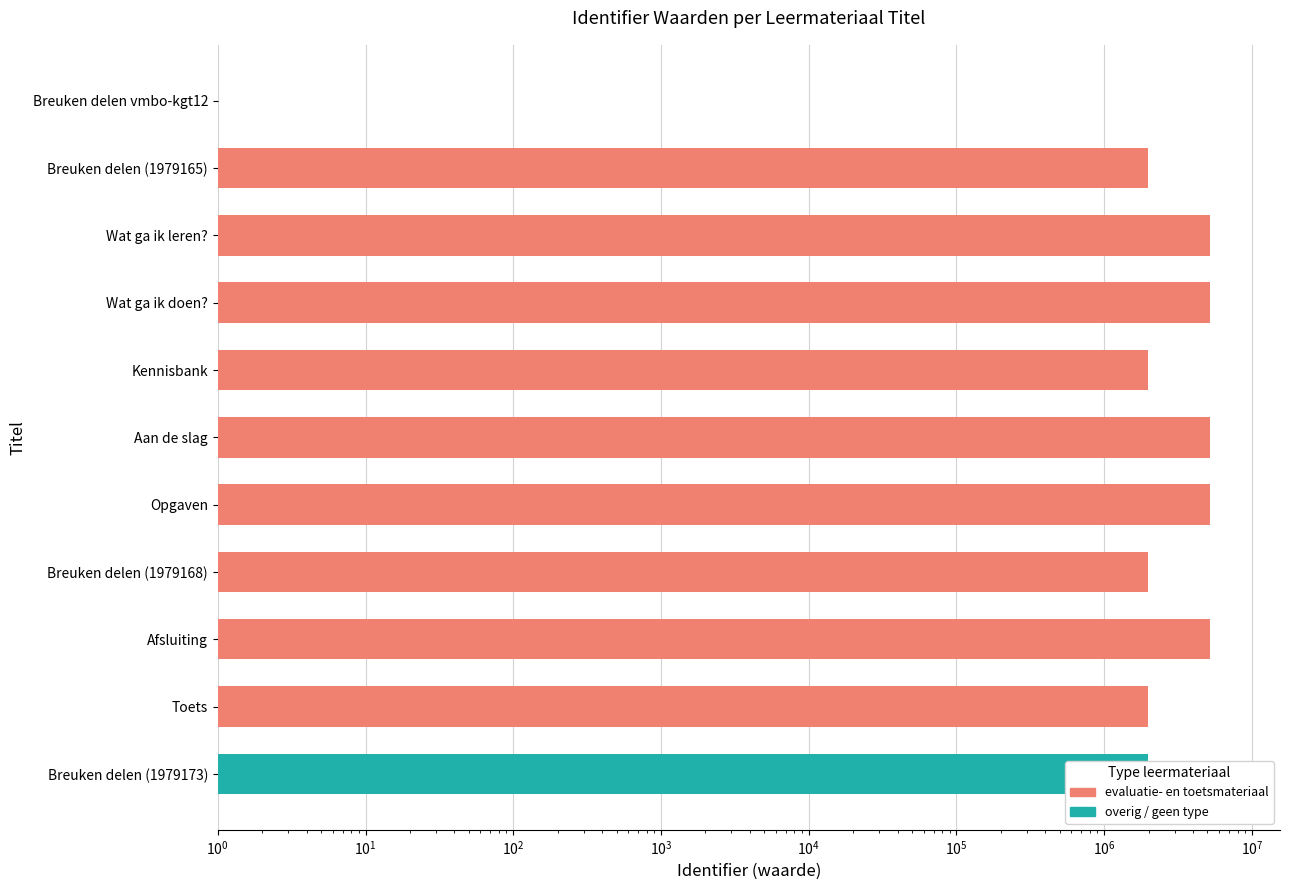

Reading left to right, list all the values displayed in this chart.

1	1979165	5165480	5165482	1979166	5165484	5165486	1979168	5165488	1979171	1979173